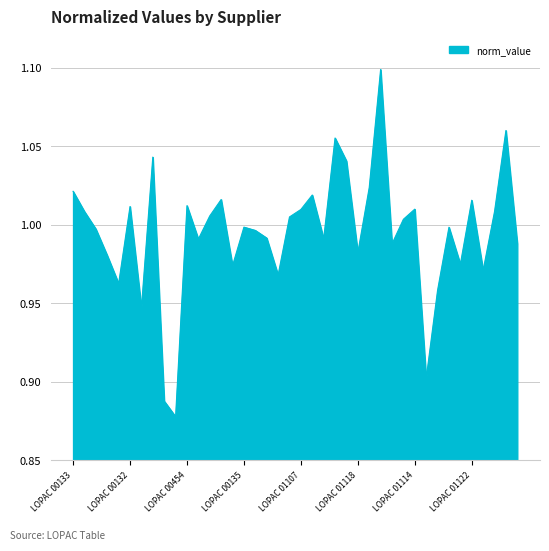

Which label corresponds to the smallest value in the chart?

LOPAC 01103